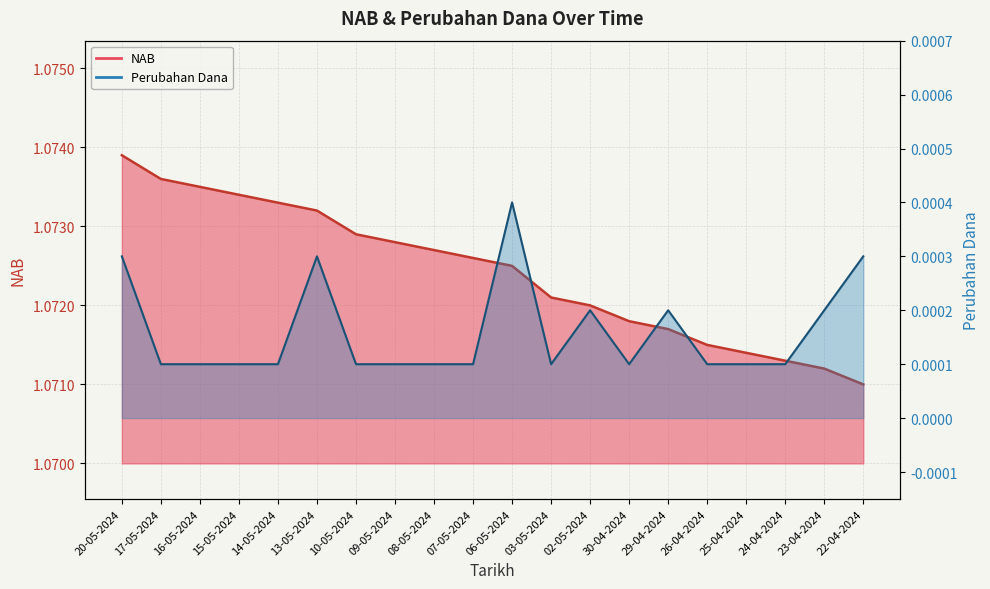

What is the label of the 4th point from the left?

15-05-2024